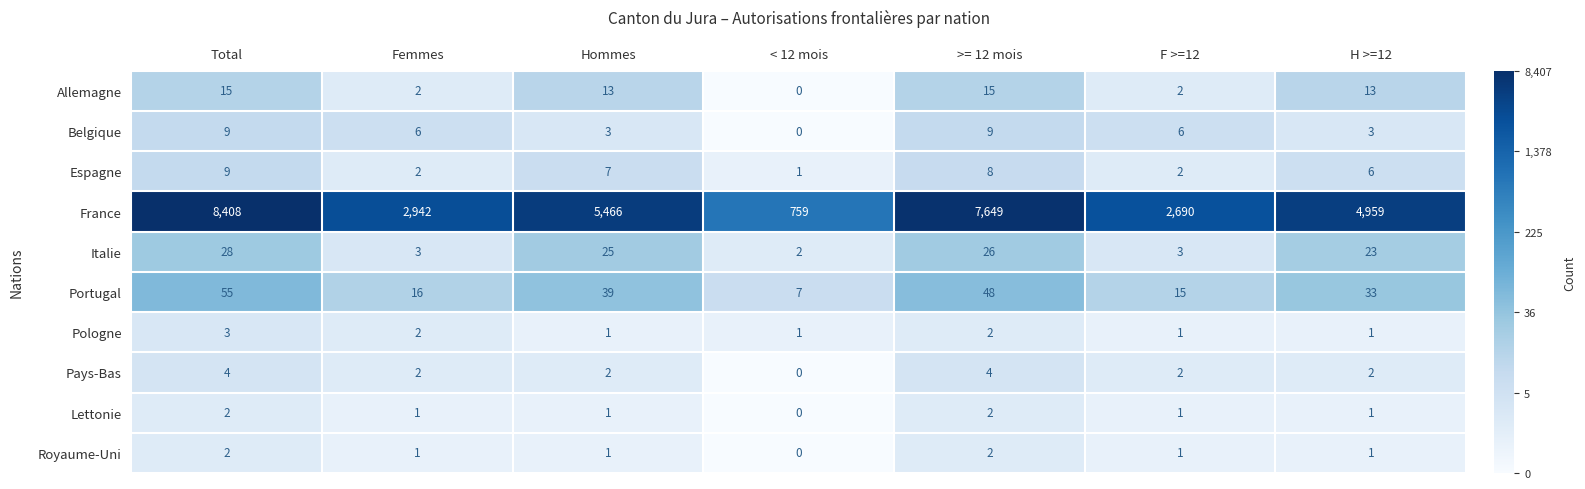

What is the total value across all series at Hommes?

5558